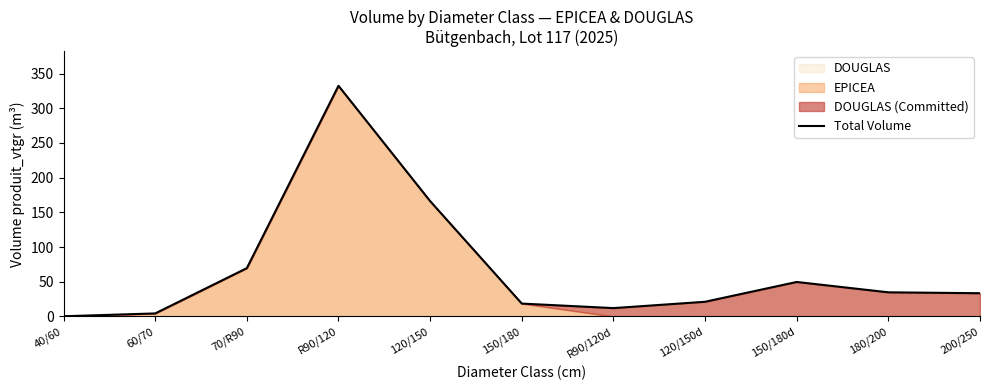

Is it true that the value at 180/200 is 15.8?

False